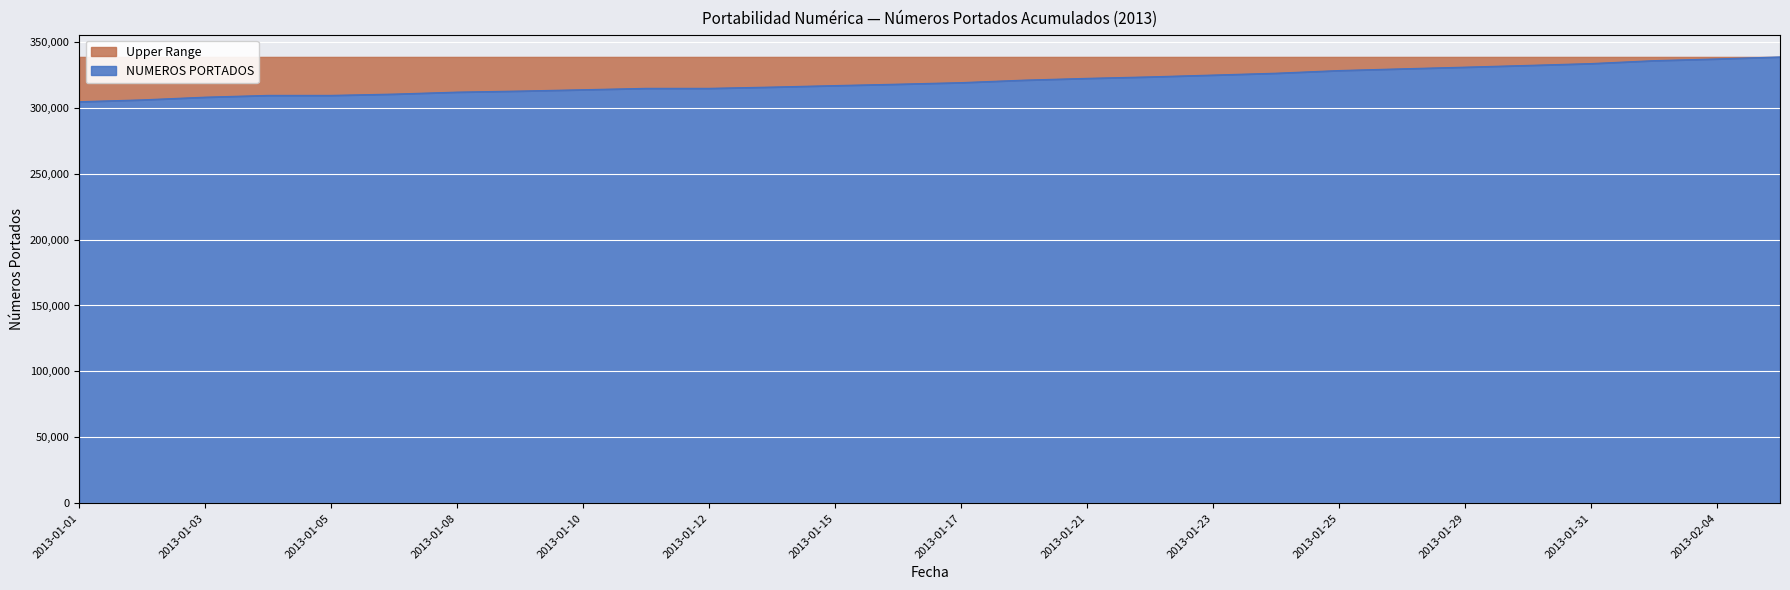

True or false: there are more than 1 points higher than both neighbors.

False